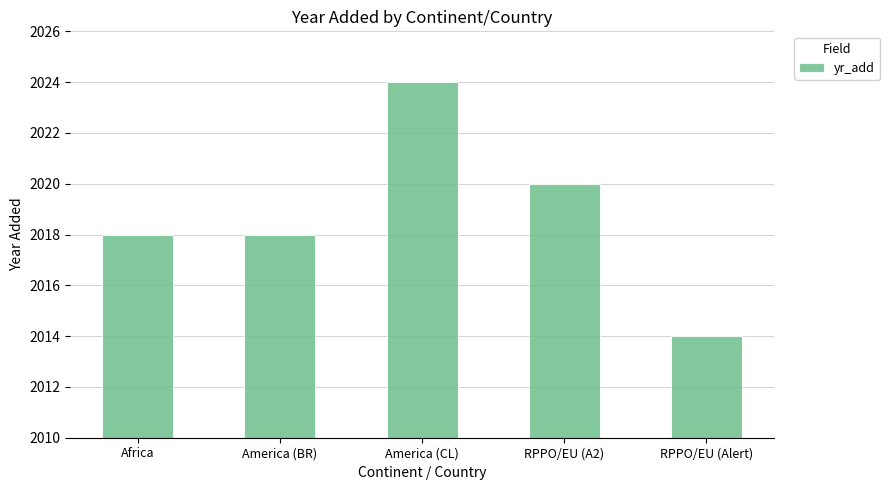

What is the label of the 2nd bar from the left?

America (BR)